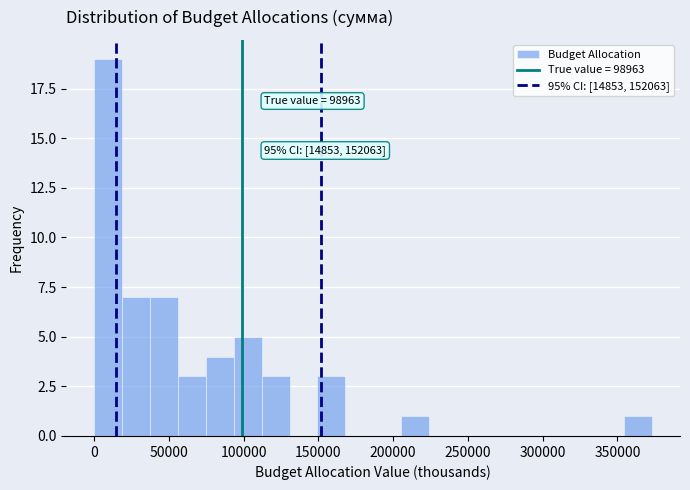

Read against the x-axis, roughly where is the centre of the tallest bar?

10000